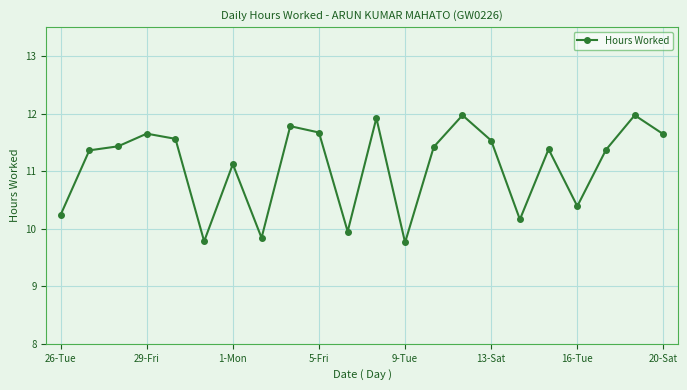

How many values exceed 11?

15